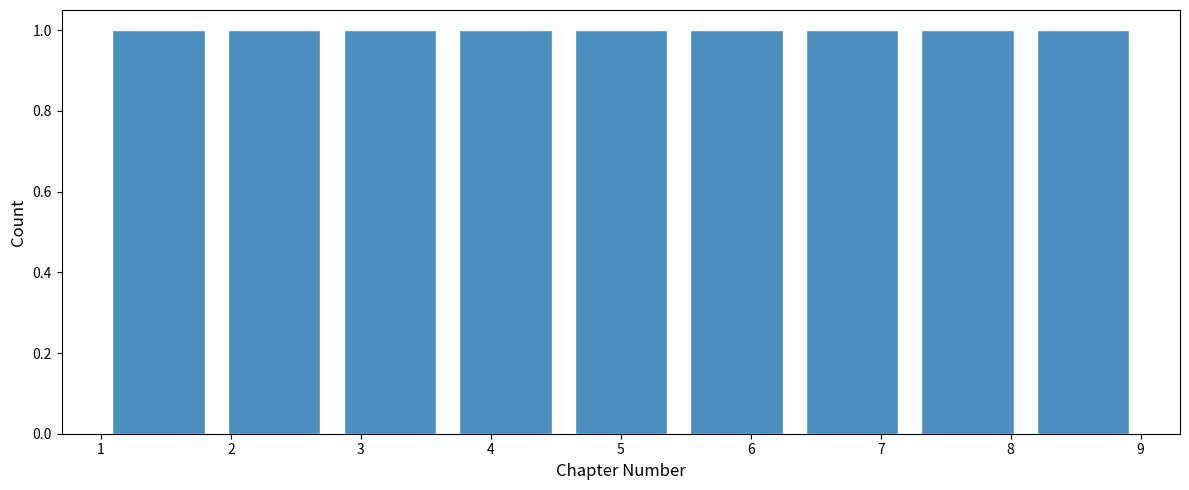

Reading left to right, list every bar in this chart as the range it spans on the x-axis followed by its height. Neither the bar edges nor the heights are printed on the chart, so give them approximately, as read against the axes.

1.0 to 1.9: 1
1.9 to 2.8: 1
2.8 to 3.7: 1
3.7 to 4.6: 1
4.6 to 5.4: 1
5.4 to 6.3: 1
6.3 to 7.2: 1
7.2 to 8.1: 1
8.1 to 9.0: 1